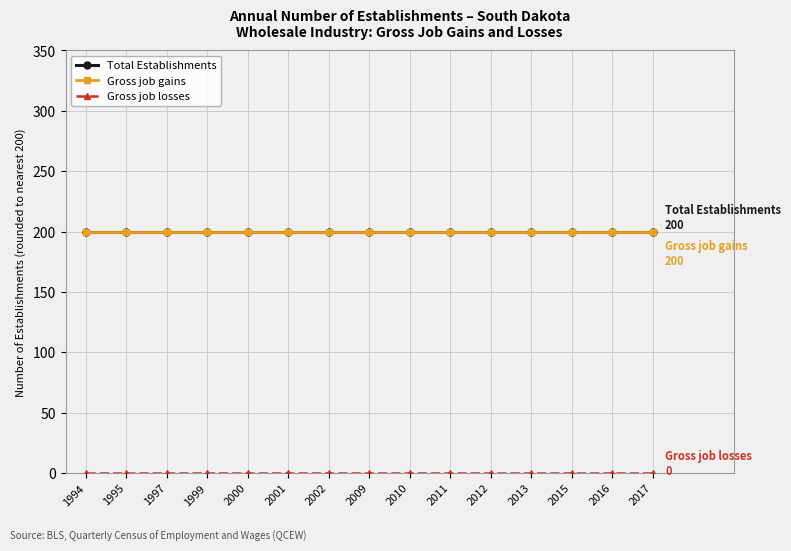

Is this an area chart (filled region under the line)?

No